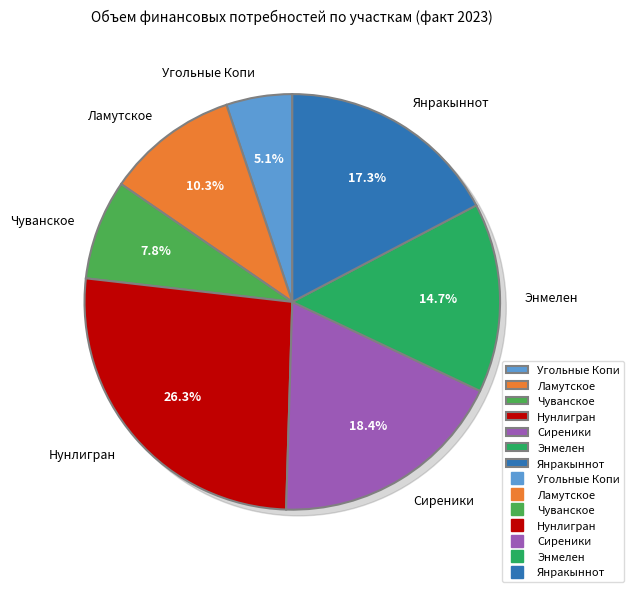

Rank the categories by value from lowest to highest.

Угольные Копи, Чуванское, Ламутское, Энмелен, Янракыннот, Сиреники, Нунлигран